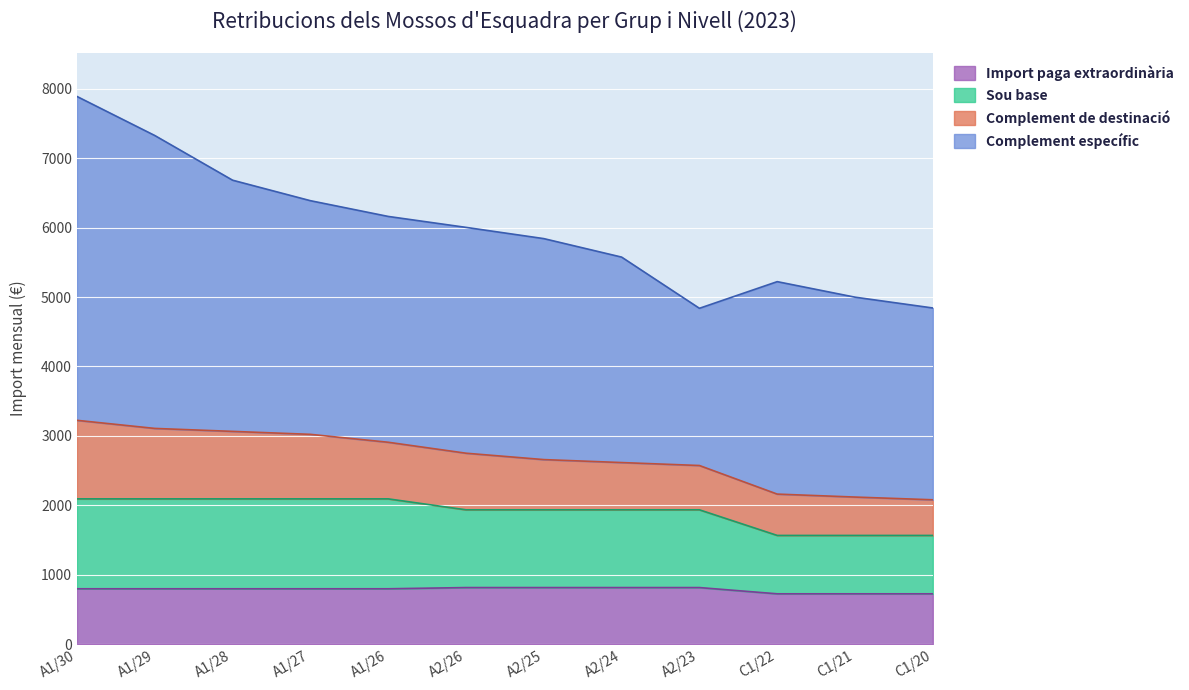

True or false: Import del sou d'una paga extraordinària has more than 2 points higher than both neighbors.

False